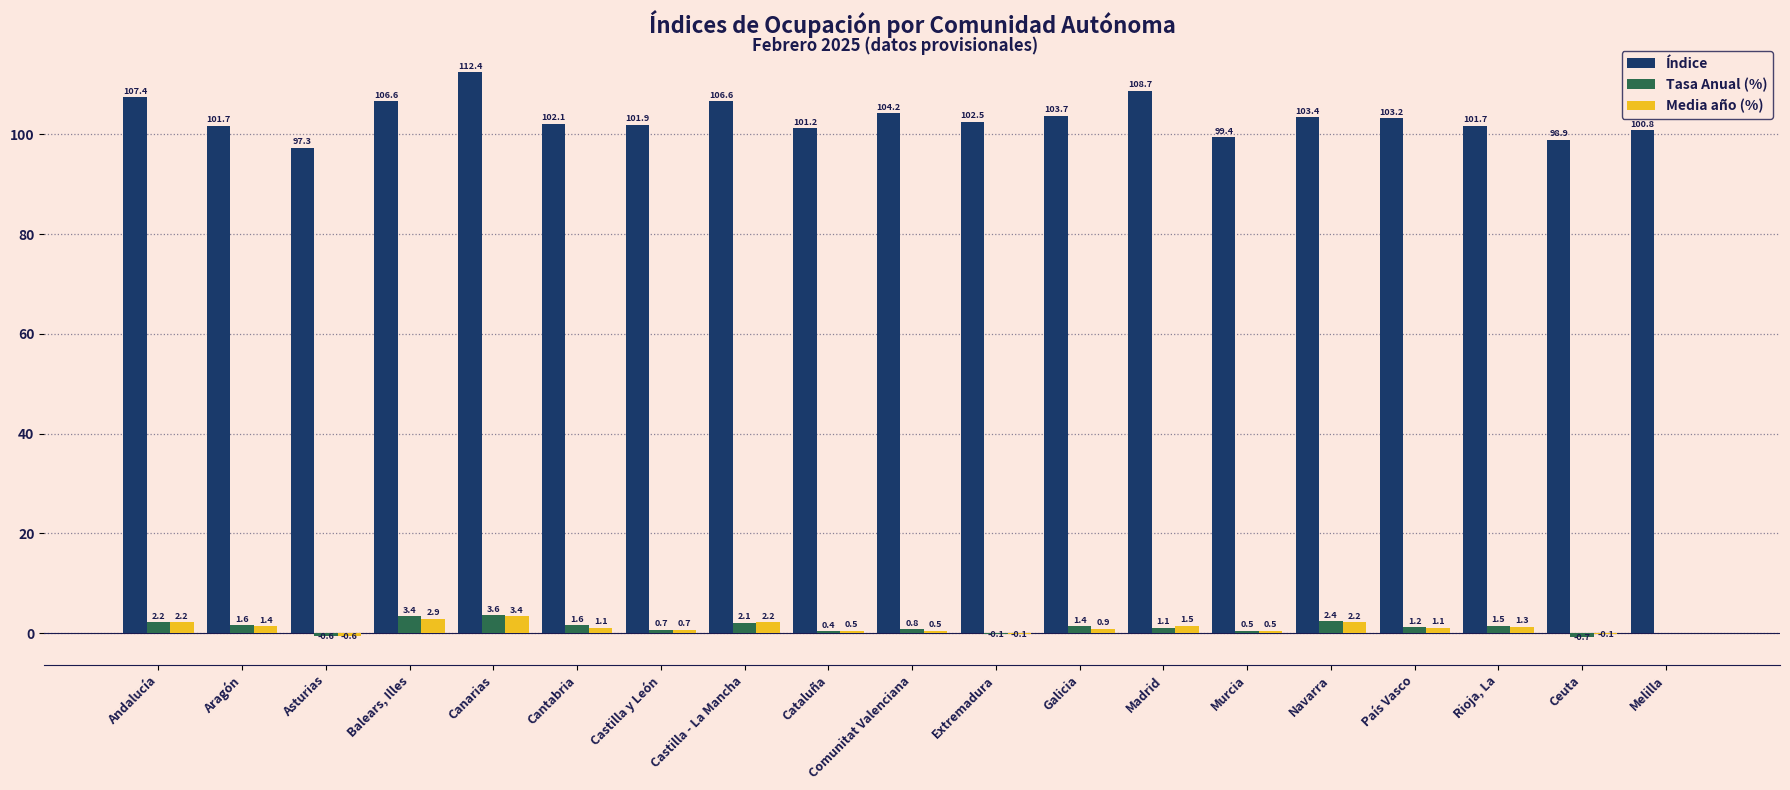

At which category is the sum across all series the highest?

Canarias